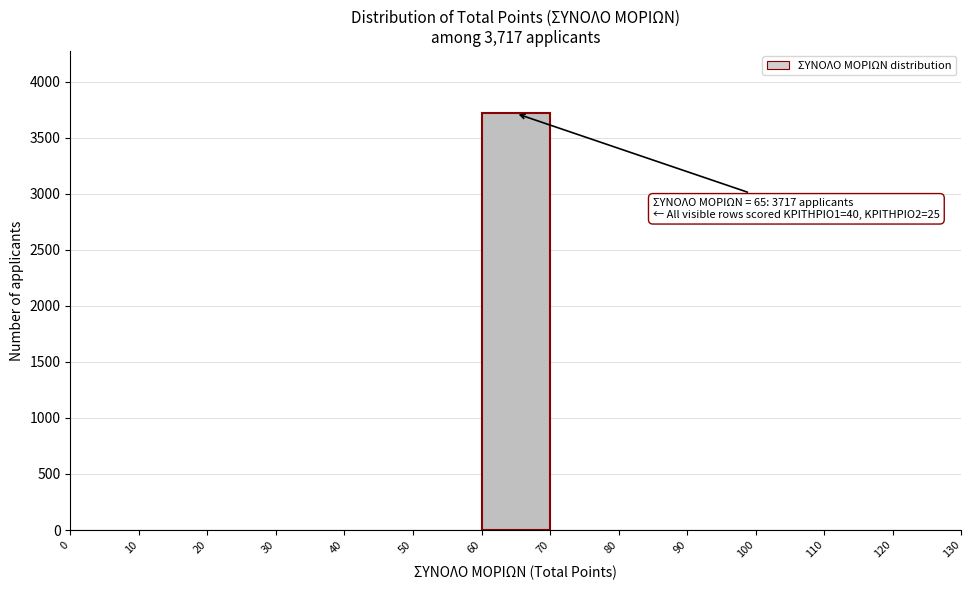

Over which range of the x-axis is the bar tallest?

60 to 70